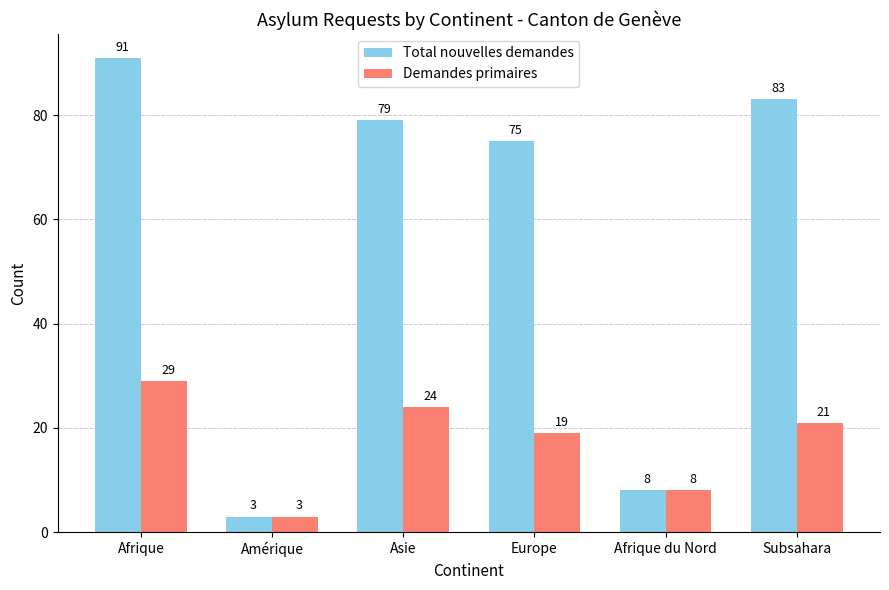

What is the value of the Total nouvelles demandes bar at the 5th from the left?

8